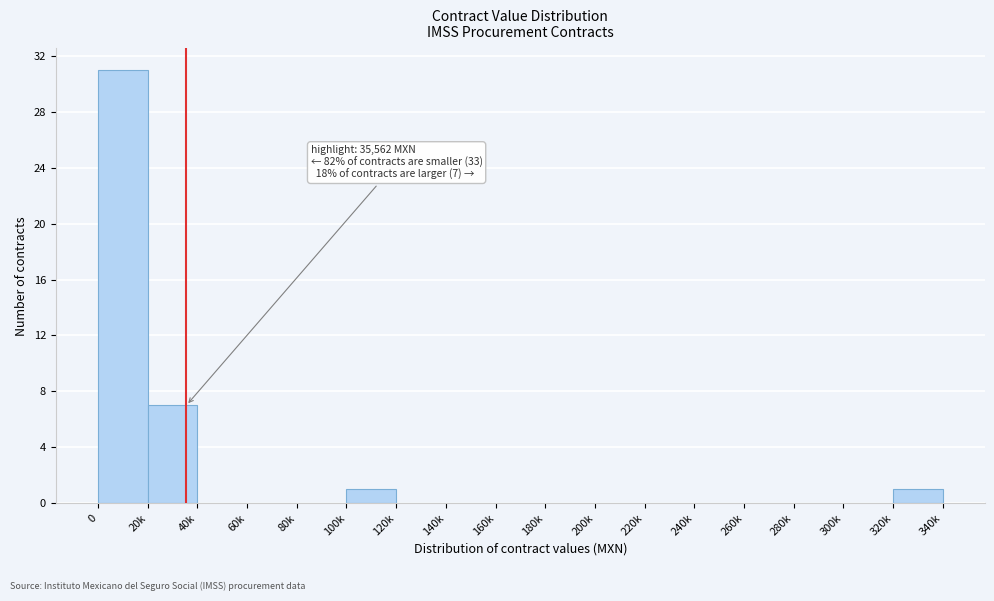

Reading left to right, transcribe all the data shown in this chart.

0=31	20k=7	40k=0	60k=0	80k=0	100k=1	120k=0	140k=0	160k=0	180k=0	200k=0	220k=0	240k=0	260k=0	280k=0	300k=0	320k=1